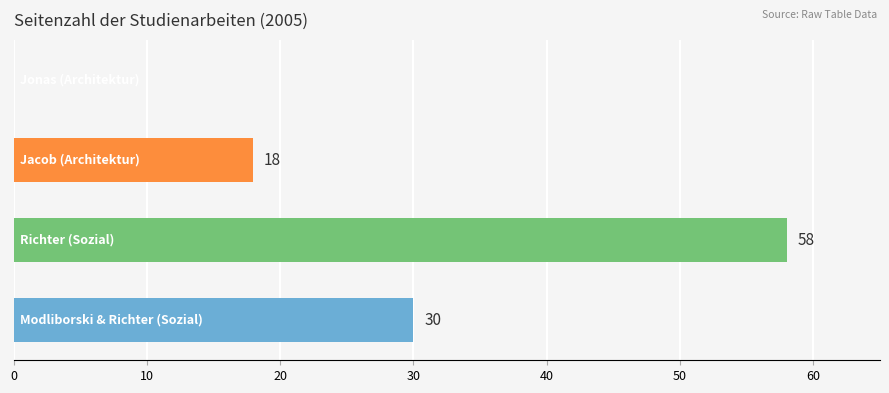

What is the sum of all values?

106